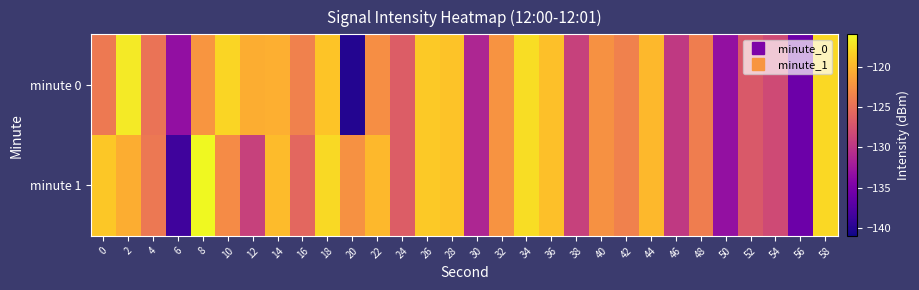

Rank the series by their average value, from lowest to highest.

minute 0, minute 1